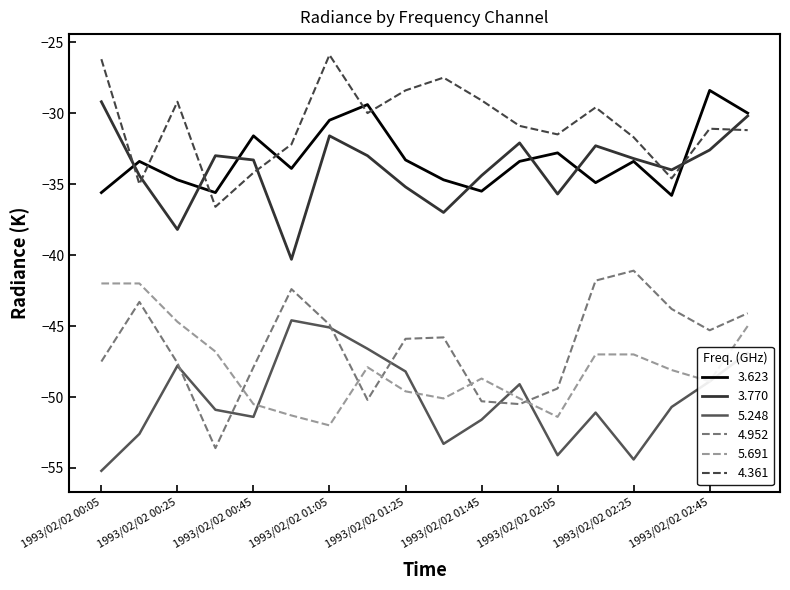

Does the chart have visible grid lines?

No